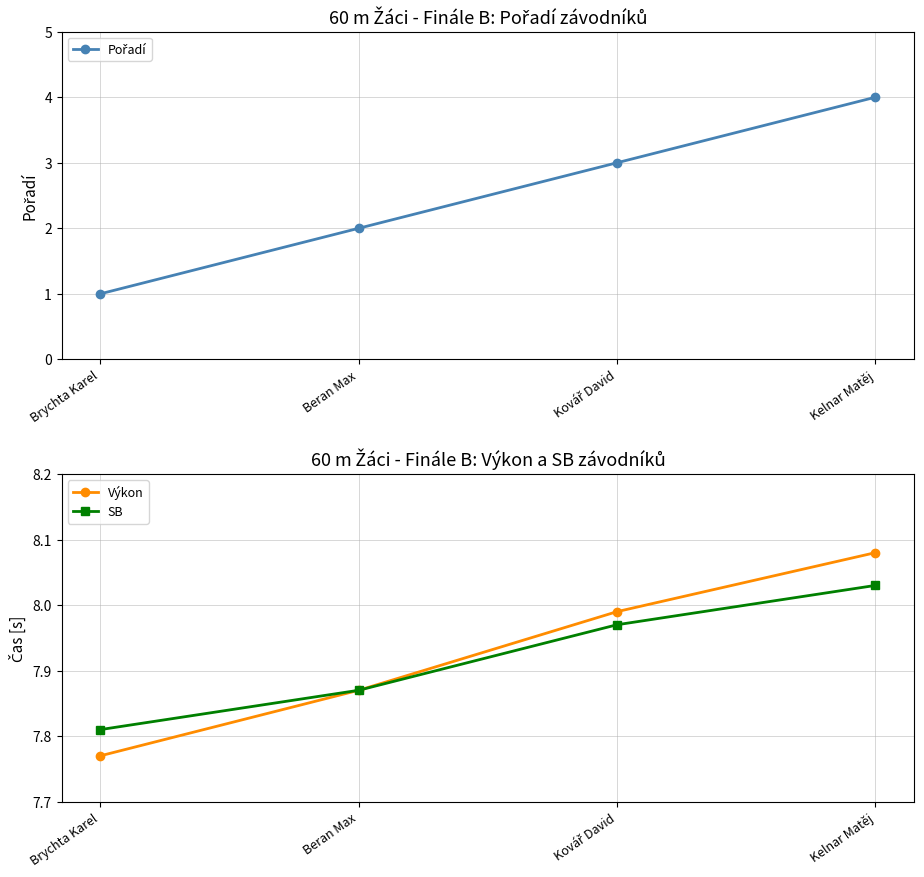

Reading left to right, transcribe all the data shown in this chart.

Pořadí: Brychta Karel=1.0	Beran Max=2.0	Kovář David=3.0	Kelnar Matěj=4.0
Výkon: Brychta Karel=7.8	Beran Max=7.9	Kovář David=8.0	Kelnar Matěj=8.1
SB: Brychta Karel=7.8	Beran Max=7.9	Kovář David=8.0	Kelnar Matěj=8.0